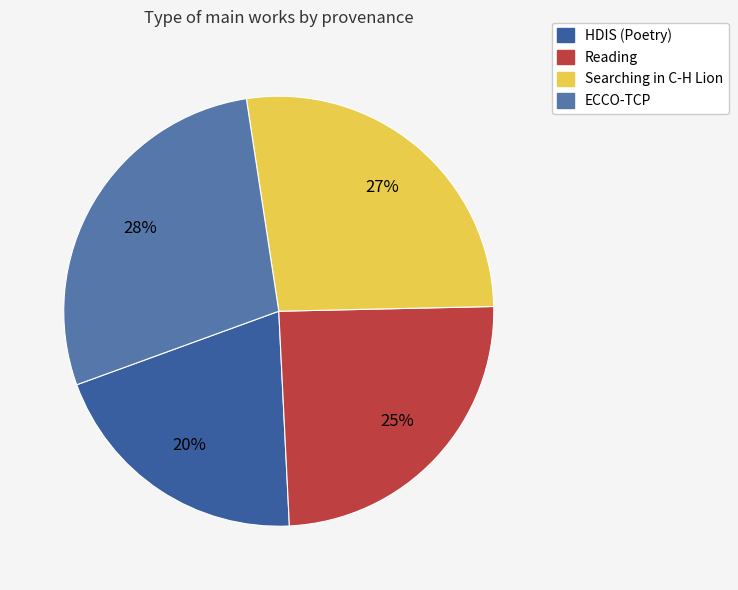

How many segments does this pie chart have?

4